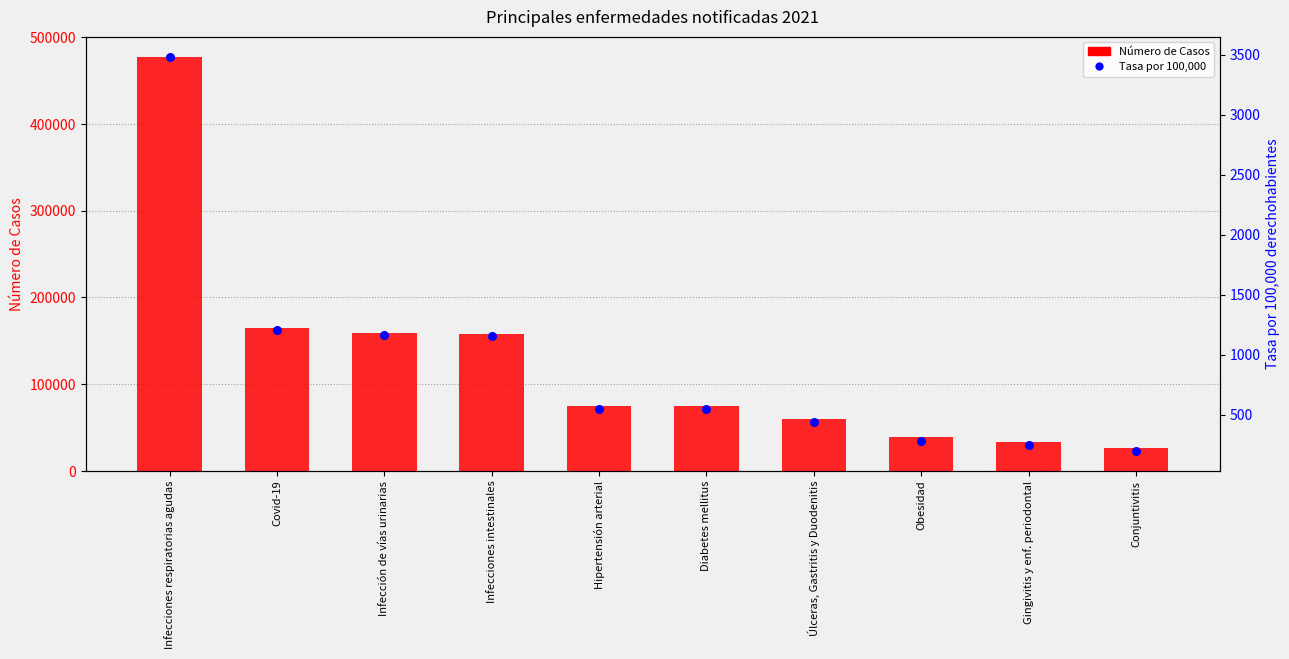

Is the value of Número de Casos at Hipertensión arterial greater than the value of Tasa por 100,000 at Diabetes mellitus?

Yes